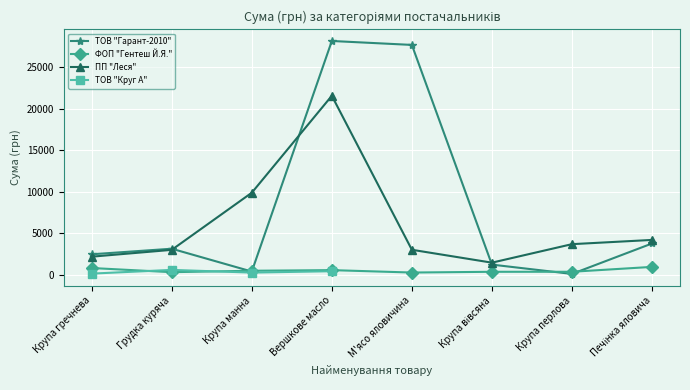

True or false: ТОВ "Гарант-2010" and ФОП "Гентеш Й.Я." intersect in this chart.

True